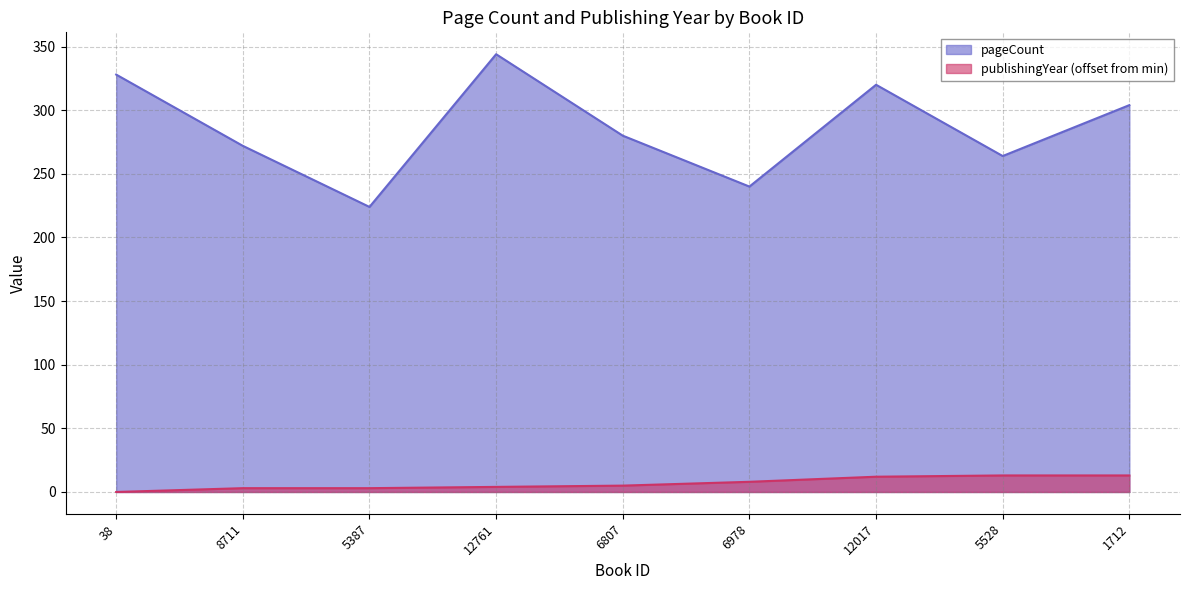

List the labels in order of publishingYear value, smallest first.

38, 8711, 5387, 12761, 6807, 6978, 12017, 5528, 1712